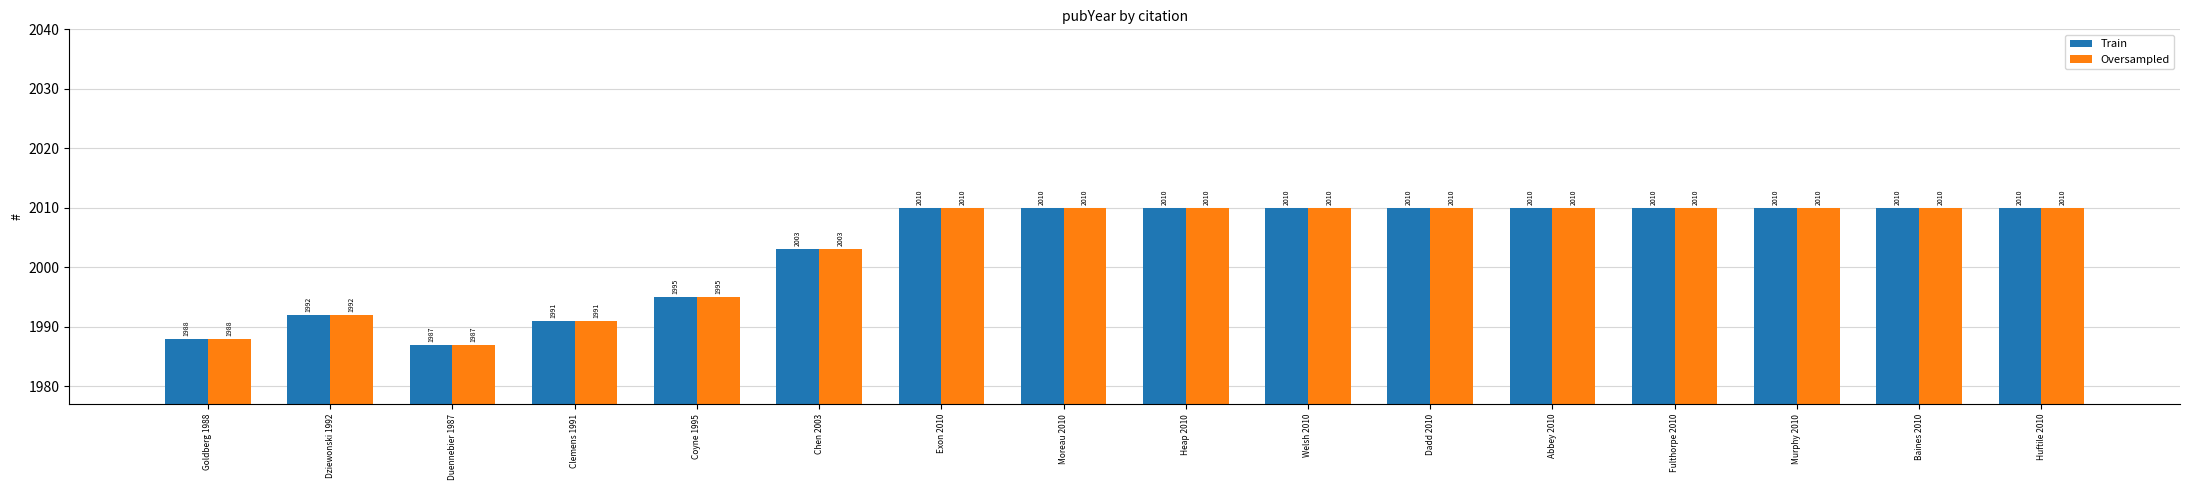

The Oversampled series shows 2010 at Welsh 2010. True or false?

True